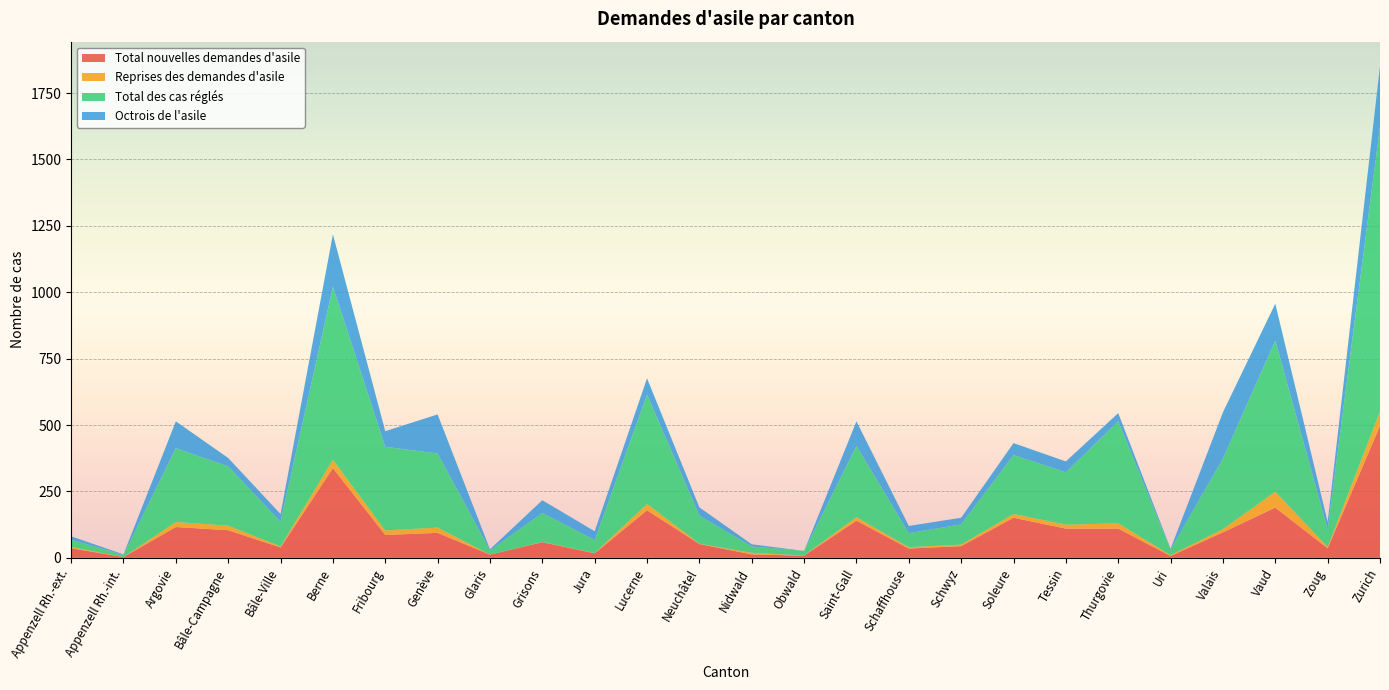

Reading right to left, list all the values displayed in this chart.

Total nouvelles demandes d'asile: 497	36	189	96	7	110	110	151	44	35	140	8	13	52	179	17	59	12	94	86	338	39	104	116	3	36
Reprises des demandes d'asile: 54	5	60	12	3	20	15	14	6	5	13	1	6	1	24	1	1	0	20	17	31	4	17	19	0	5
Total des cas réglés: 1074	66	569	266	21	384	197	222	76	53	268	17	24	106	411	49	109	16	279	315	652	93	223	278	8	28
Octrois de l'asile: 226	28	139	174	3	31	41	45	25	27	93	0	8	31	62	33	48	4	147	59	197	29	32	101	2	12